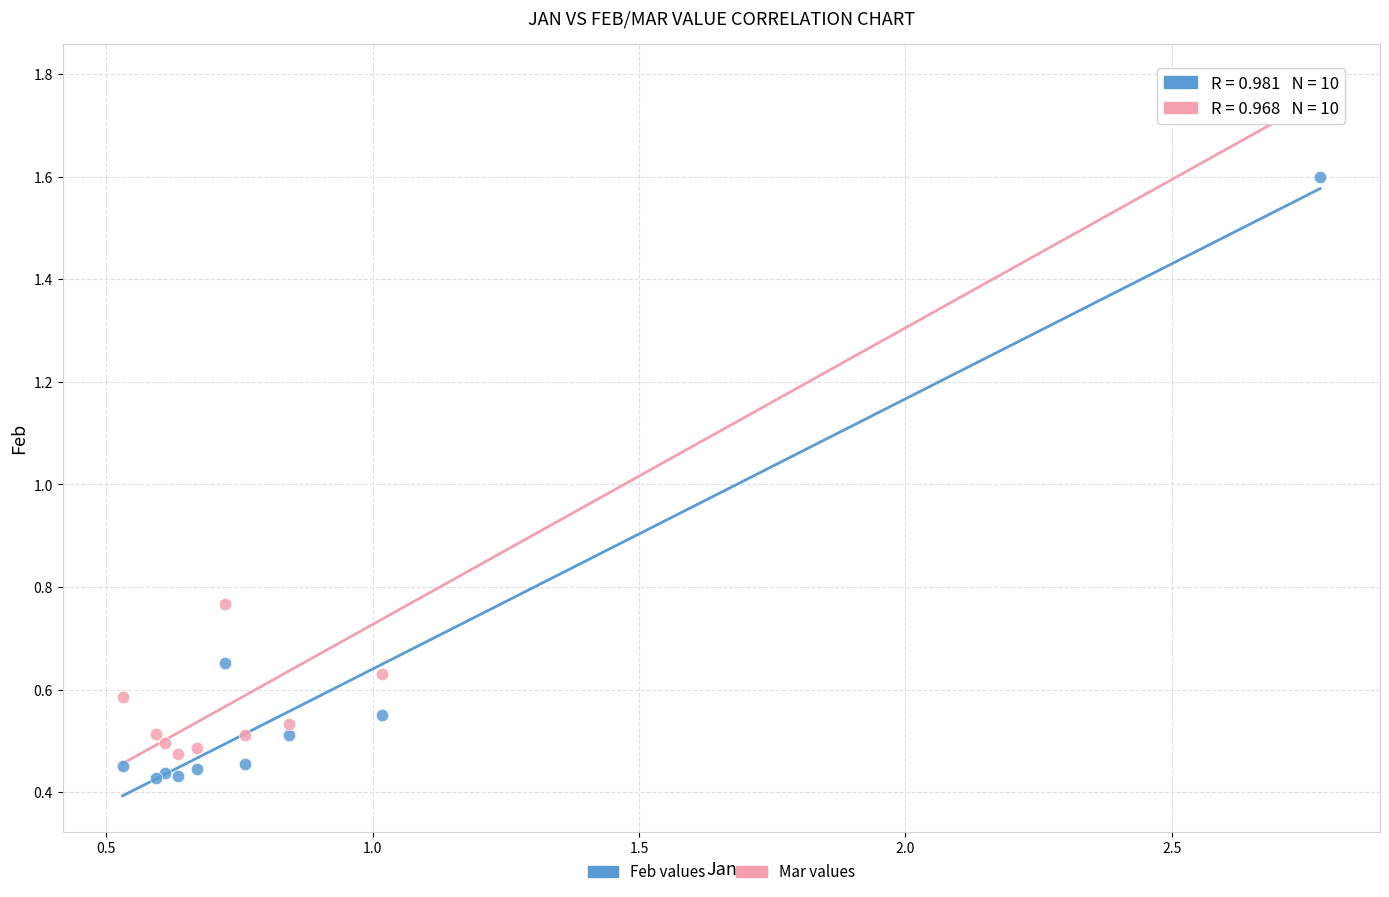

What are all the series names shown in the legend?

Feb values, Mar values